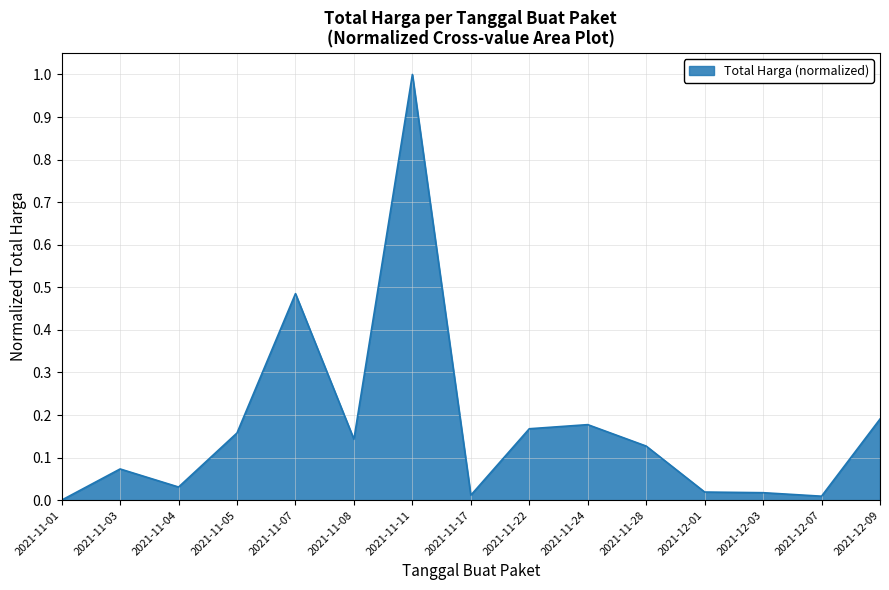

The value at 2021-11-24 is 0.2. True or false?

True